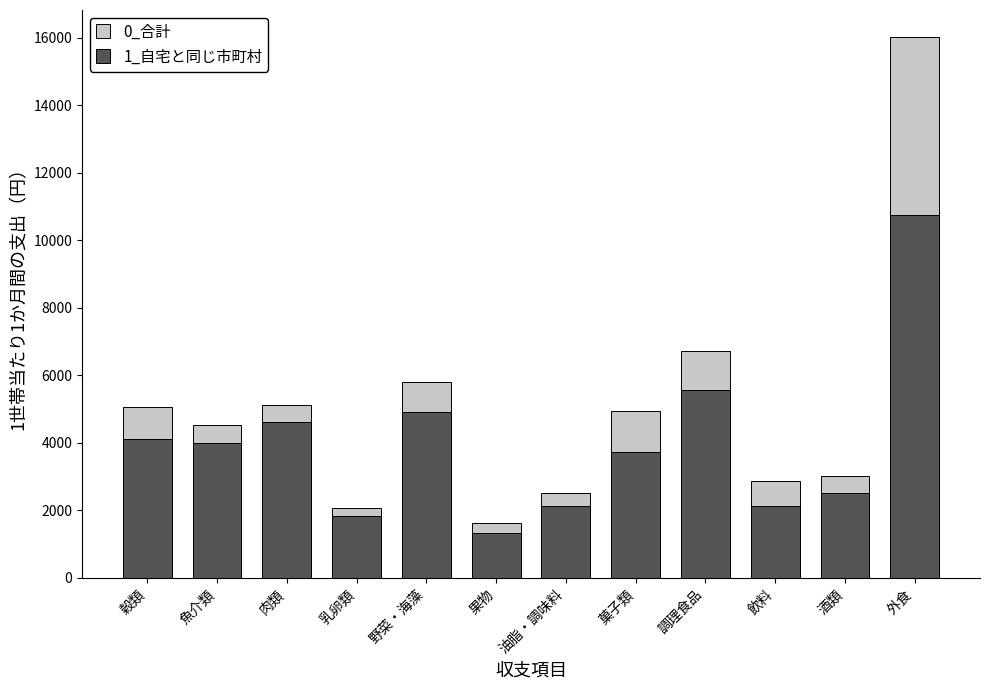

What is the spread (max minus min) of values at 果物?

320